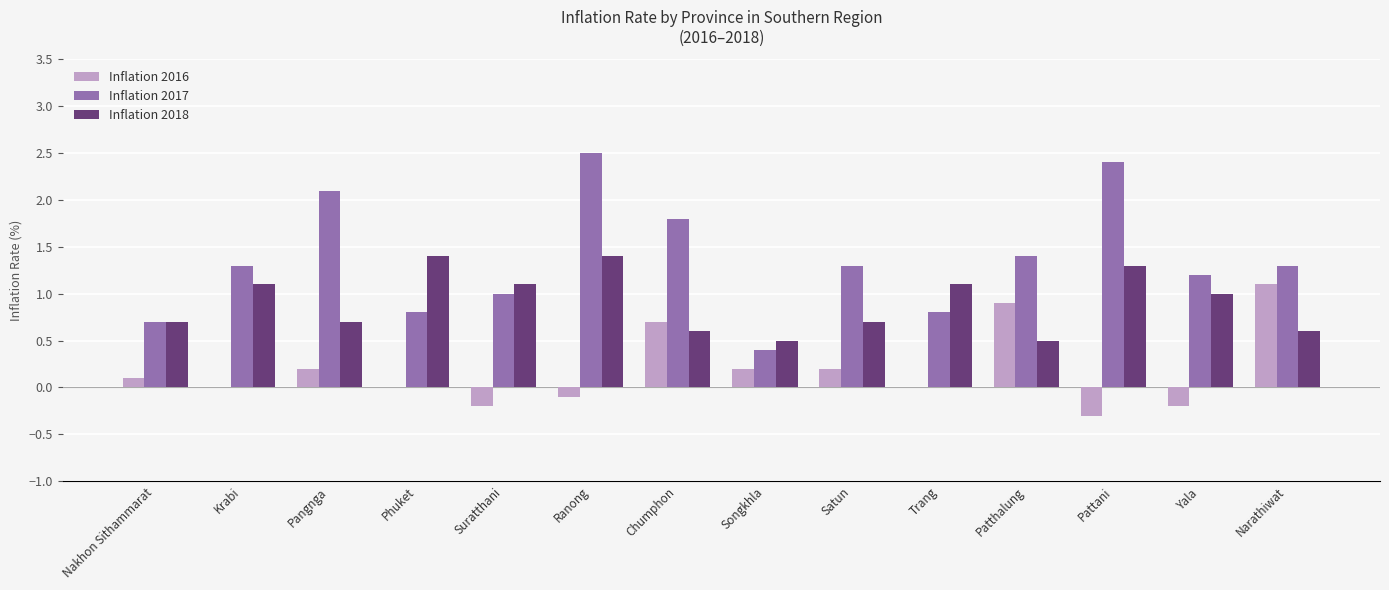

How many groups of bars are there?

14